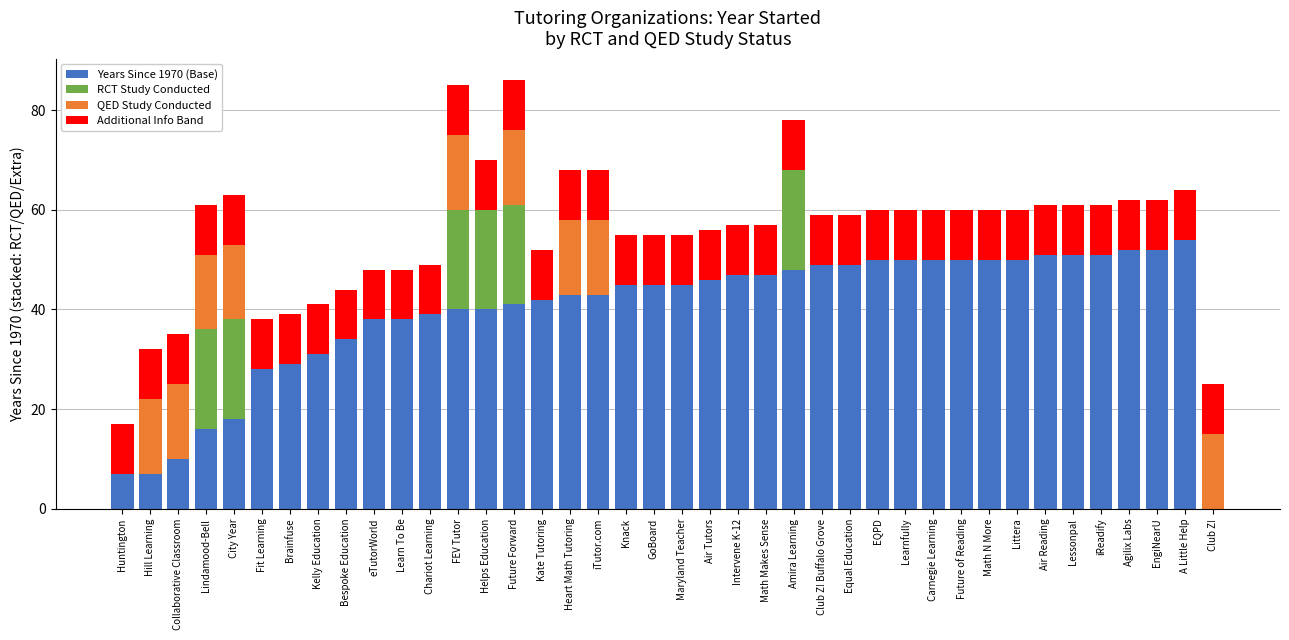

What is the highest value of the Years Since 1970 (Base) series?

54